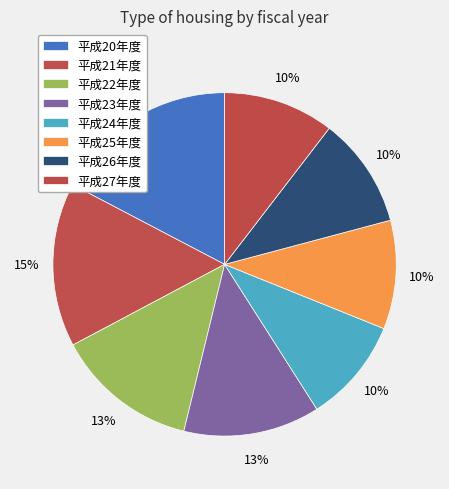

Combined, what portion of the pie is 平成20年度 and 平成25年度?

27.6%